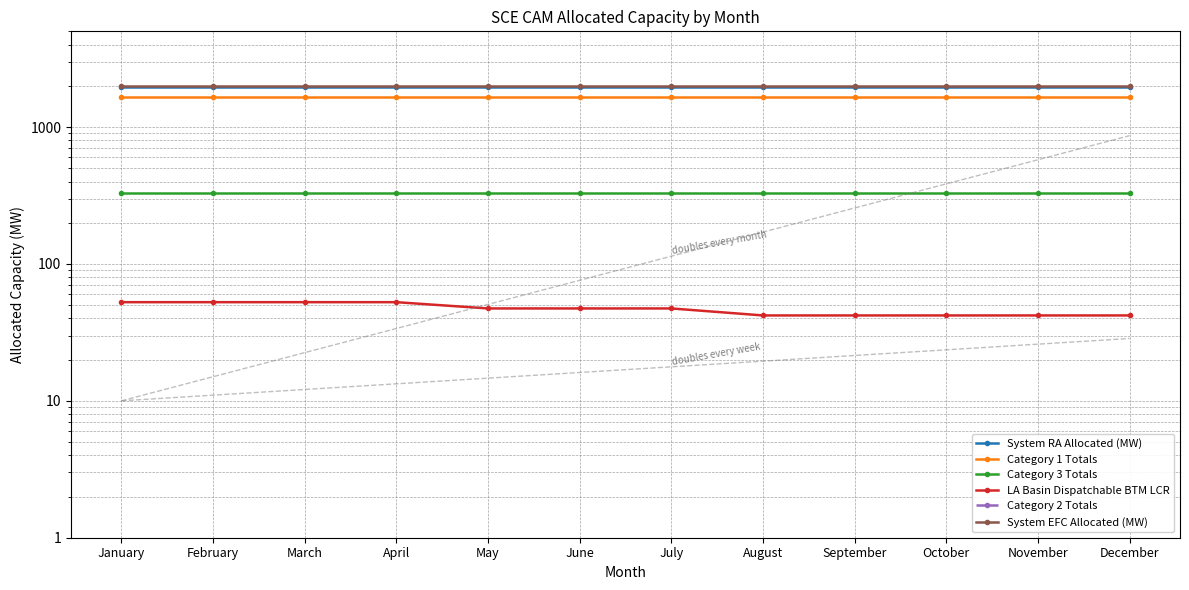

What is the approximate value of System RA Allocated (MW) at October?

1971.5